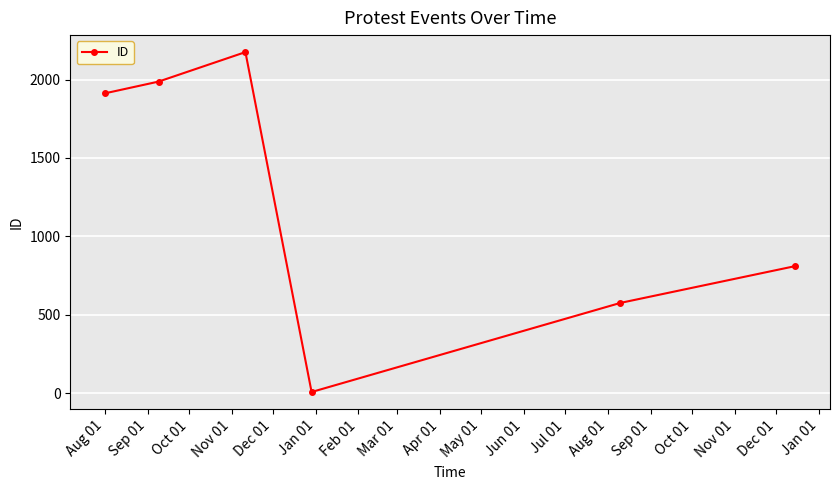

Is this an area chart (filled region under the line)?

No